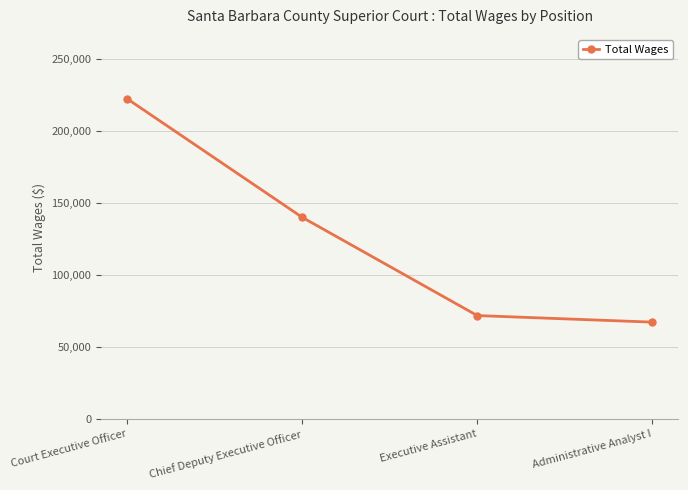

Rank the categories by value from lowest to highest.

Administrative Analyst I, Executive Assistant, Chief Deputy Executive Officer, Court Executive Officer